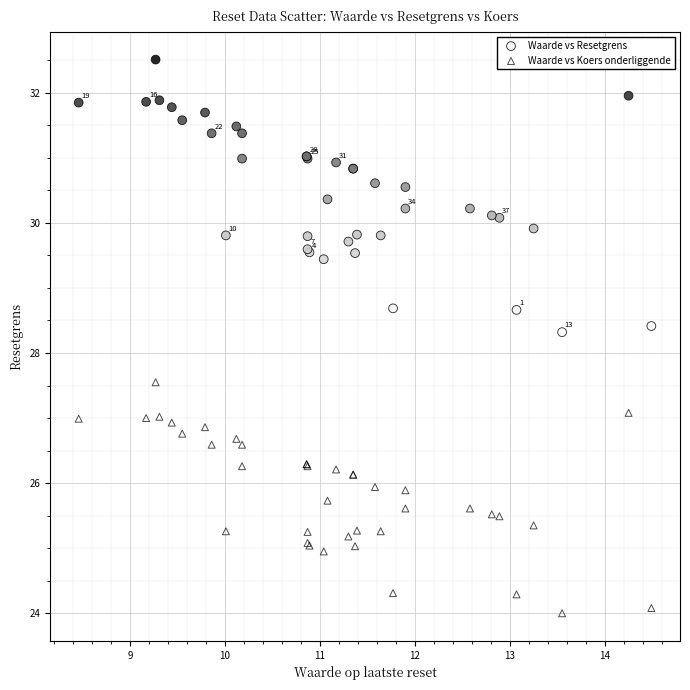

Which series contains the highest Y value?

Waarde vs Resetgrens